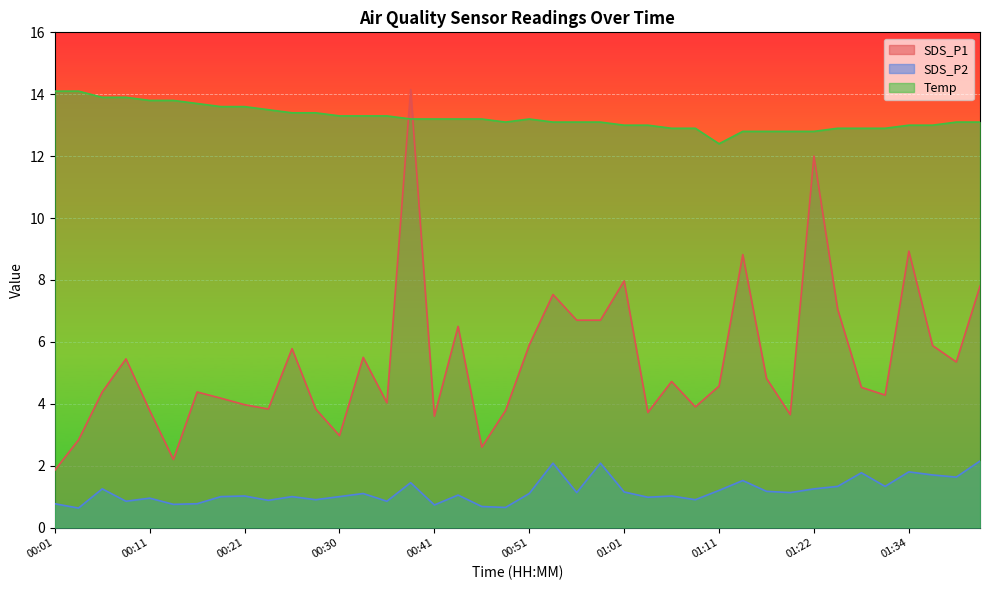

Rank the series by their average value, from highest to lowest.

Temp, SDS_P1, SDS_P2